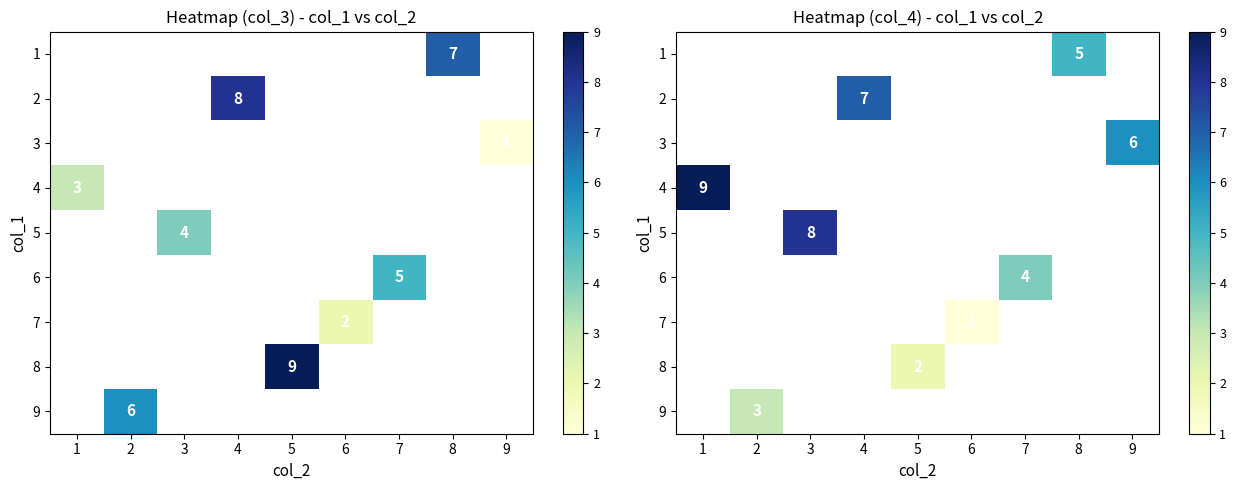

Which has a higher value, 5 or 7?

7